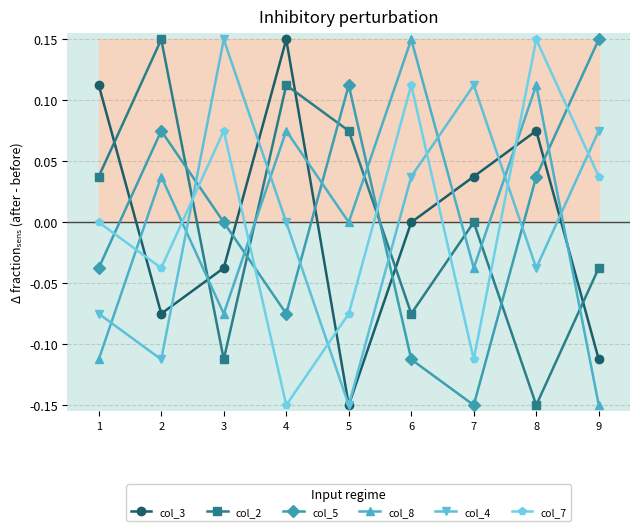

Does the chart display data point markers on the line(s)?

Yes